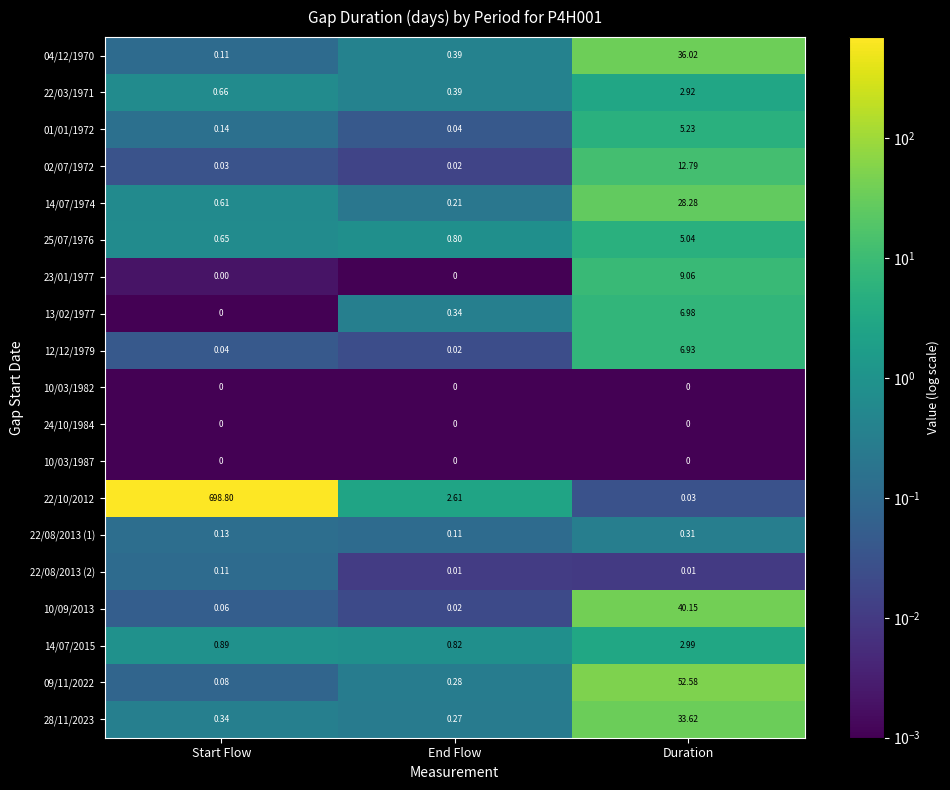

At which label is 04/12/1970 closest to 18?

End Flow